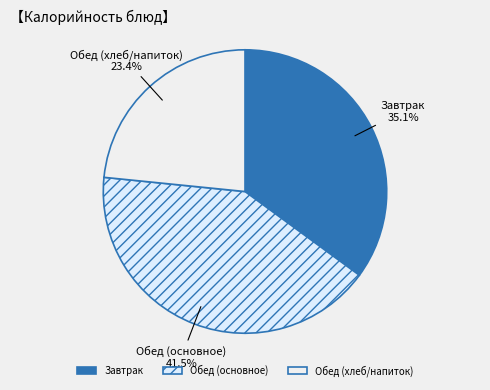

How many slices are in this pie chart?

3